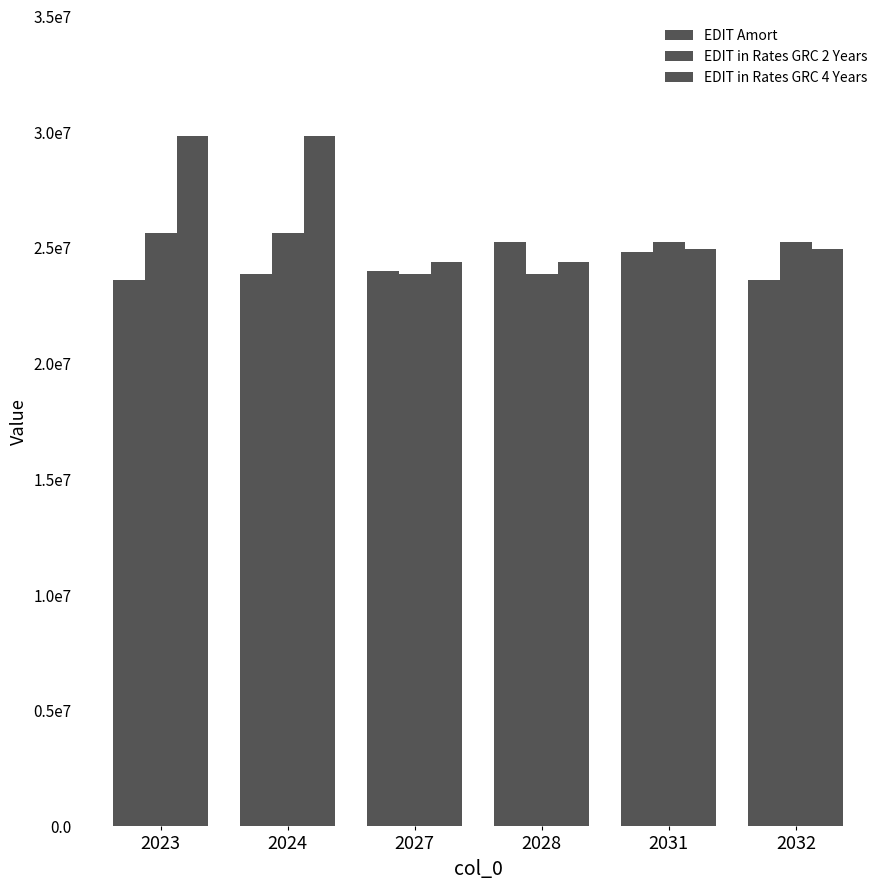

Does the chart contain stacked bars?

No